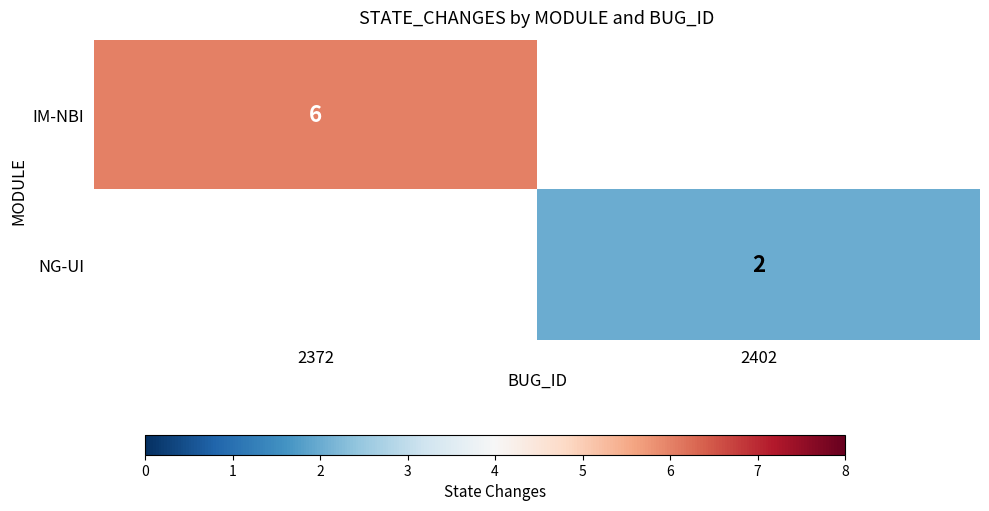

The value of IM-NBI at 2372 is 6. True or false?

True